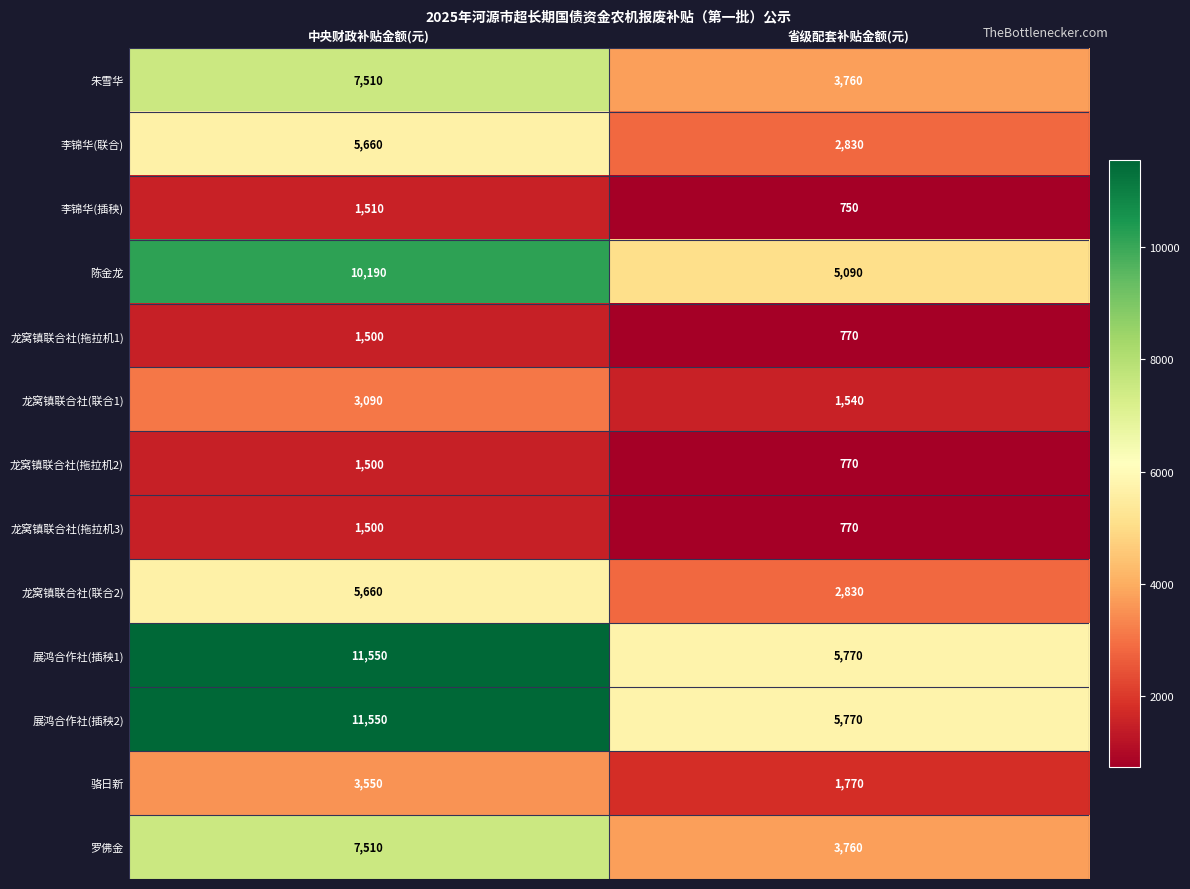

What is the difference between the highest and lowest values at 省级配套补贴金额(元)?

5020